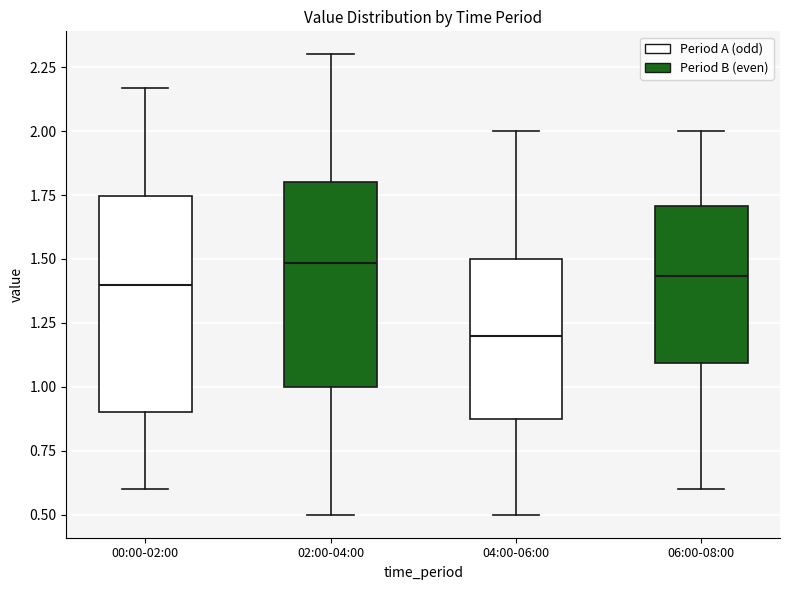

Where is the lower edge of the box for 06:00-08:00 on the y-axis? The values are not printed on the chart, so give them approximately, as read against the axis.

1.10